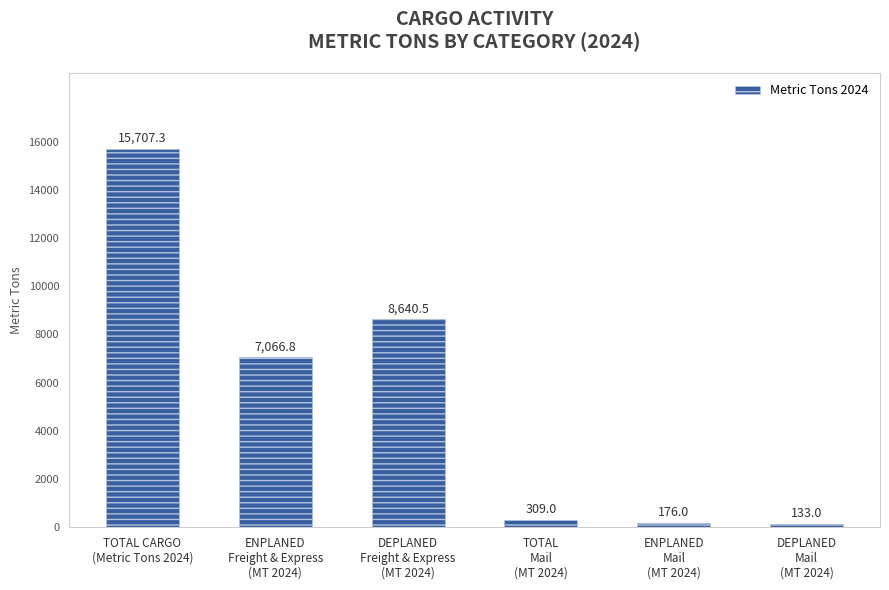

How many bars are there in total?

6